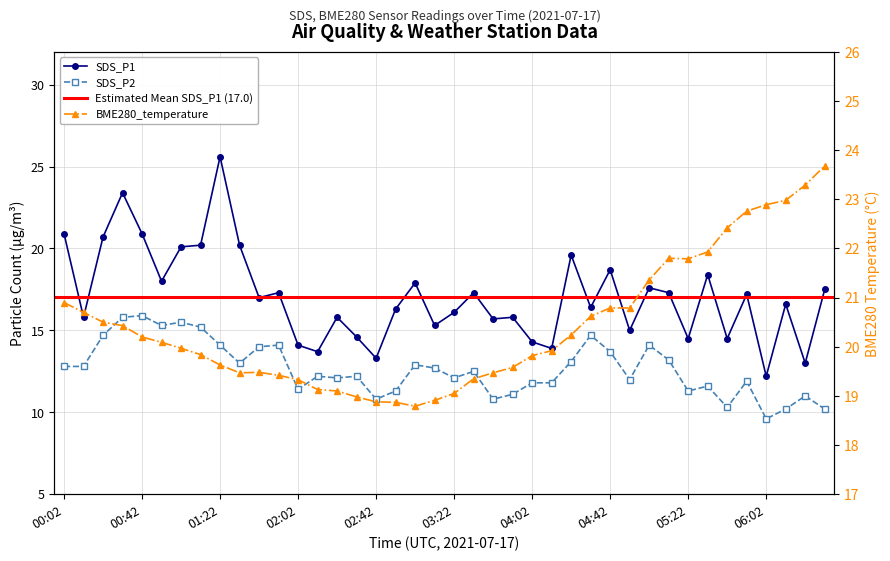

What is the minimum value shown in the chart?

9.6